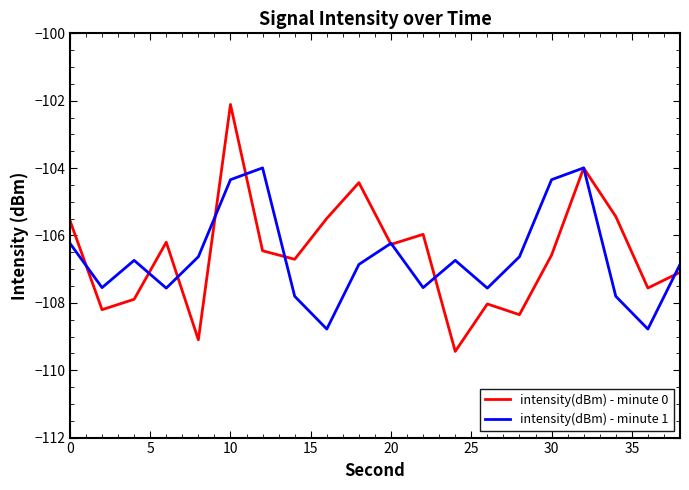

What is the highest value of the intensity(dBm) - minute 0 series?

-102.1